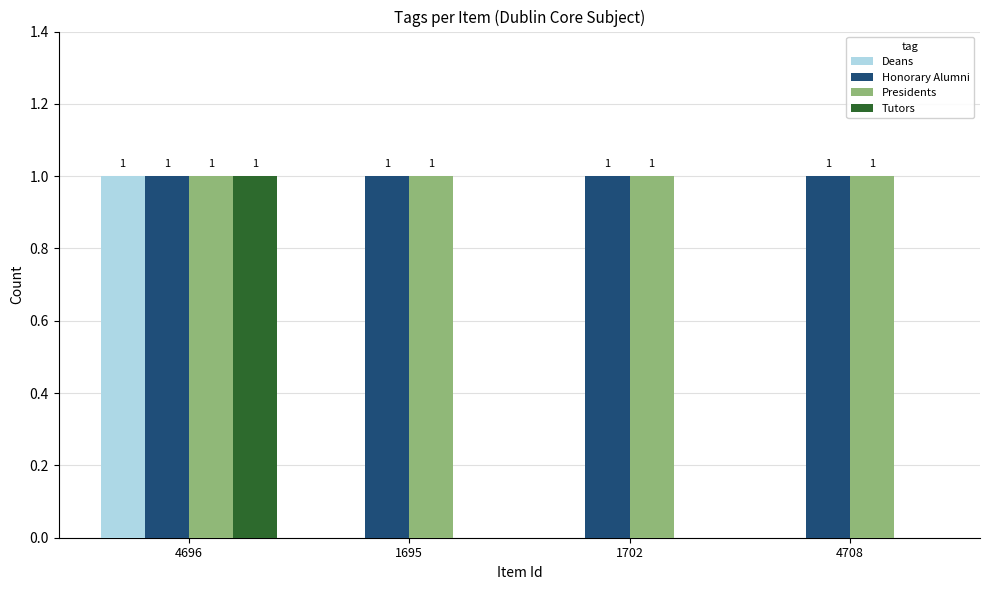

What is the highest value of the Honorary Alumni series?

1